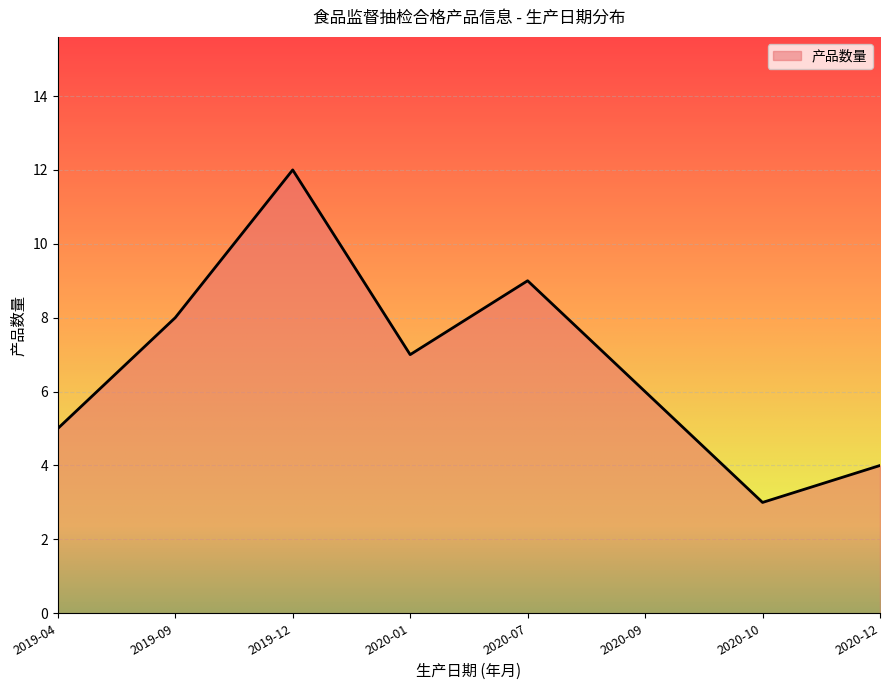

The chart shows a value of 7 at 2020-01. True or false?

True